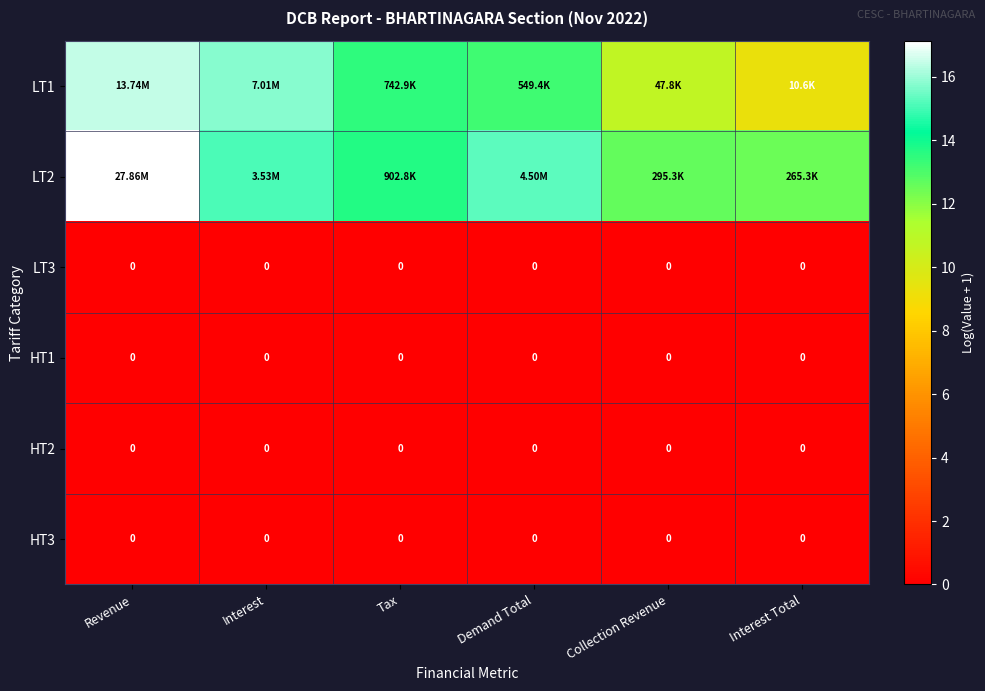

At which label does LT1 first exceed 13?

Revenue